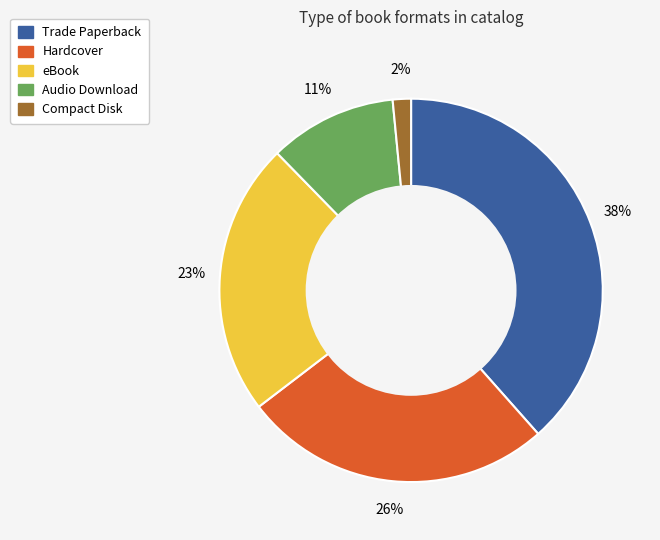

Do eBook and Trade Paperback together represent more than half of the pie?

Yes